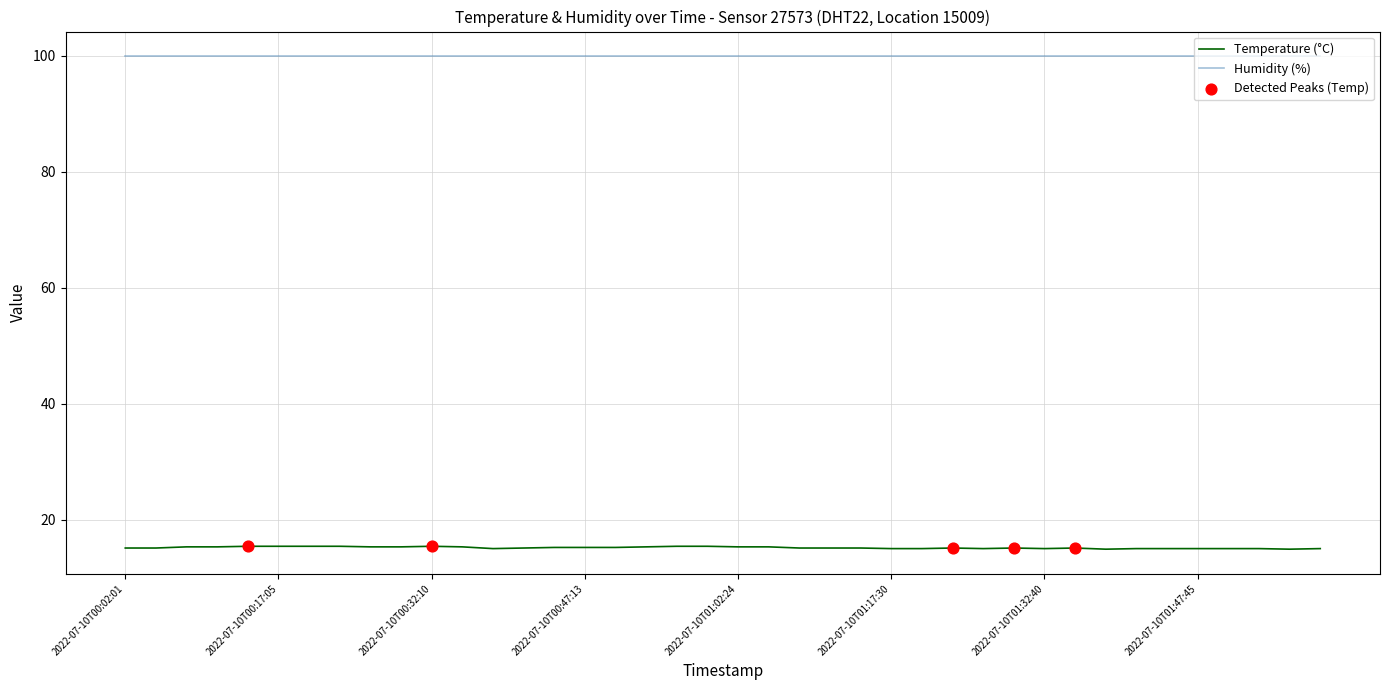

Which series has the largest total across all categories?

Humidity (%)